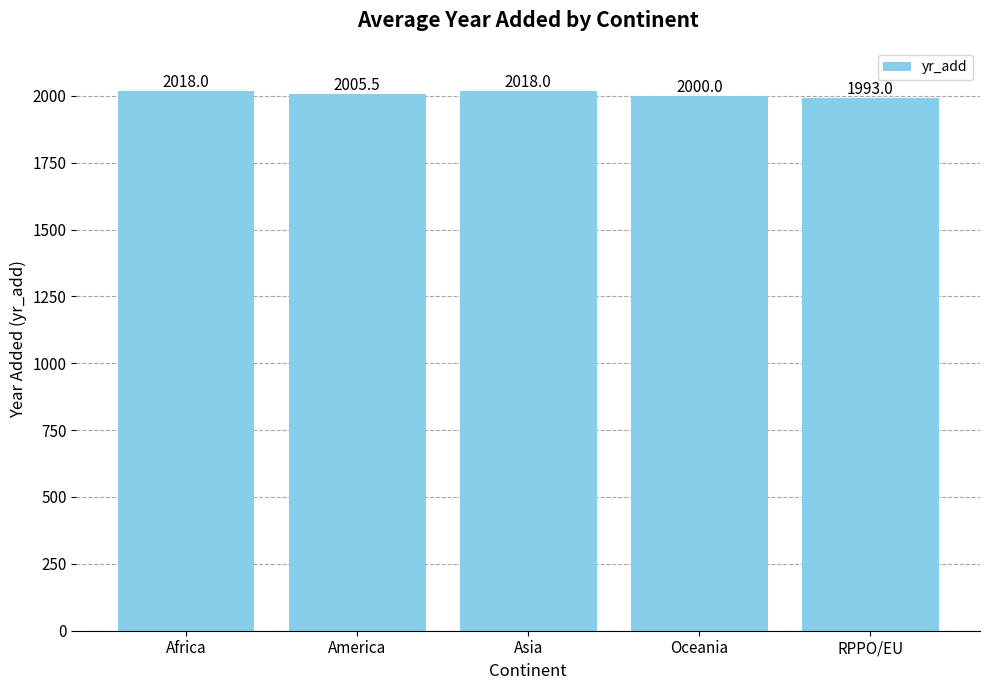

What is the maximum value shown in the chart?

2018.0